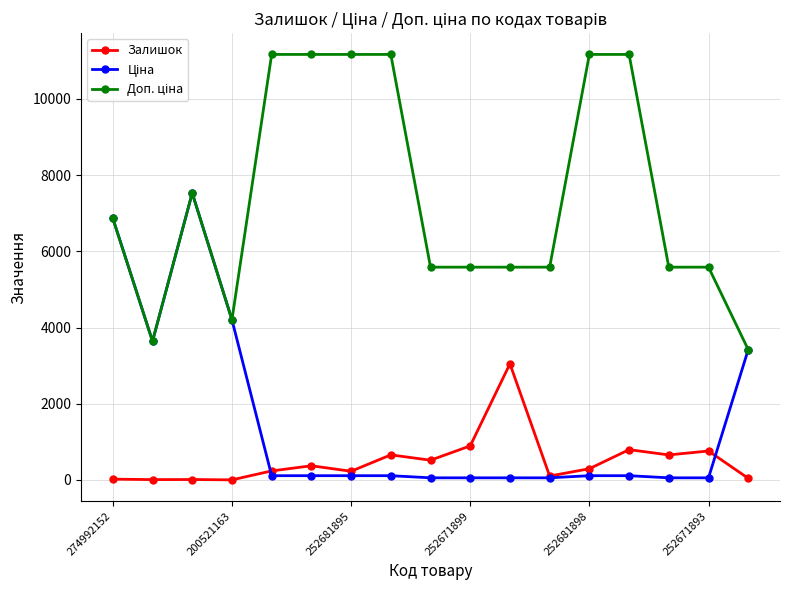

Is it true that Залишок equals 894.0 at 252671899?

True